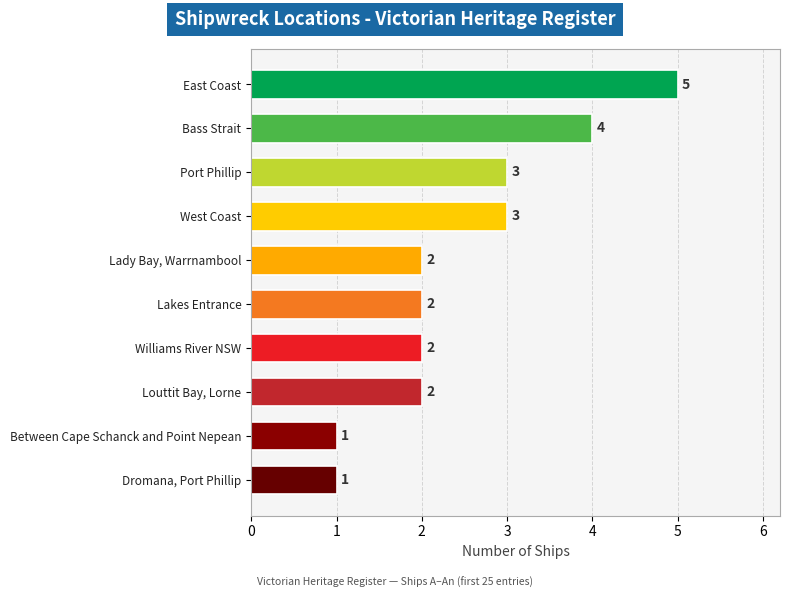

Does the chart contain stacked bars?

No